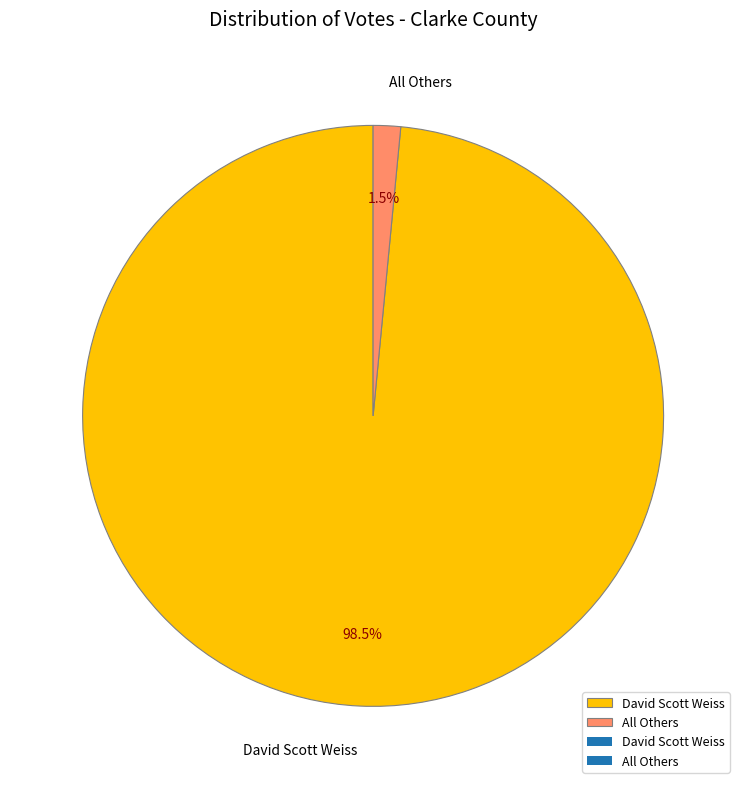

Is it true that All Others is 8% of the pie?

False